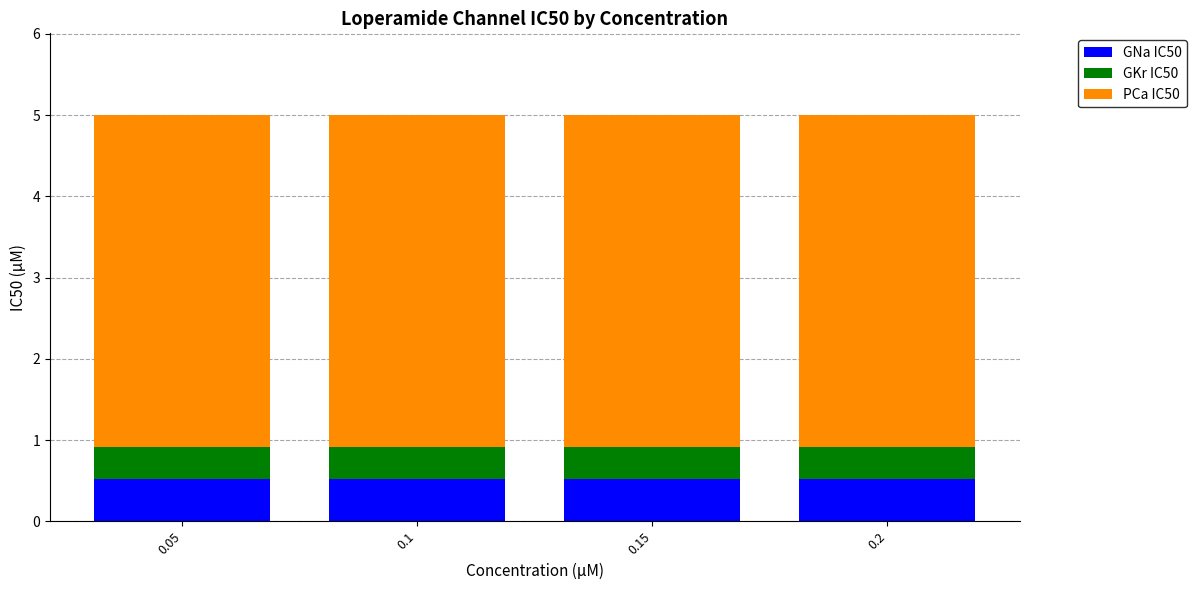

Is it true that GNa IC50 equals 0.5 at 0.2?

True